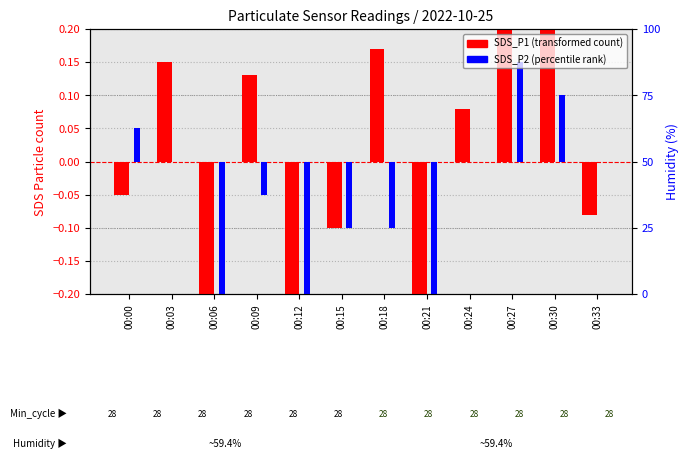

How many data points does each series have?

12